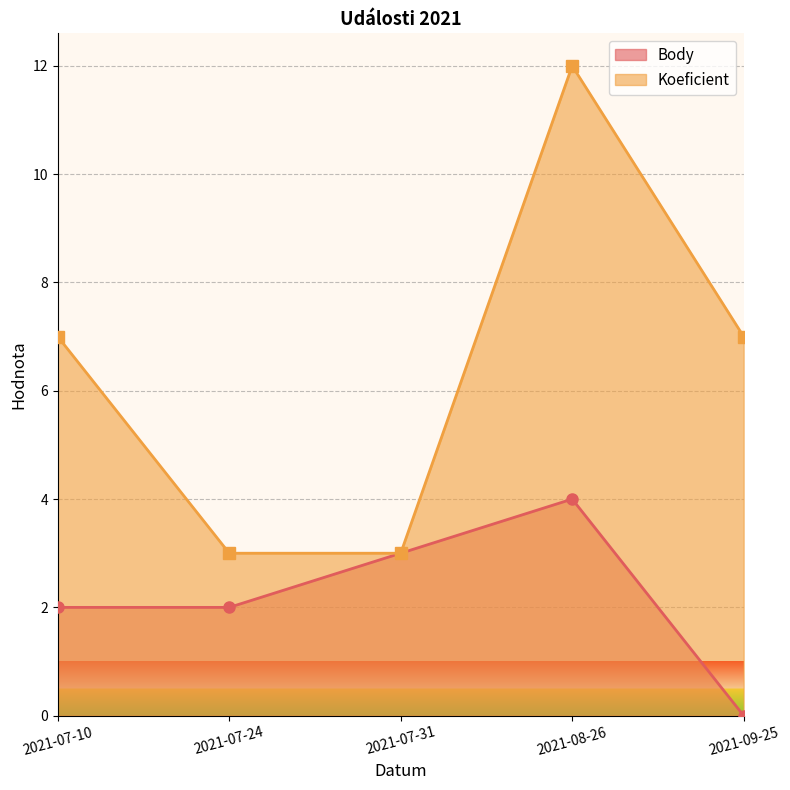

List the series in order of their overall mean, lowest first.

Body, Koeficient